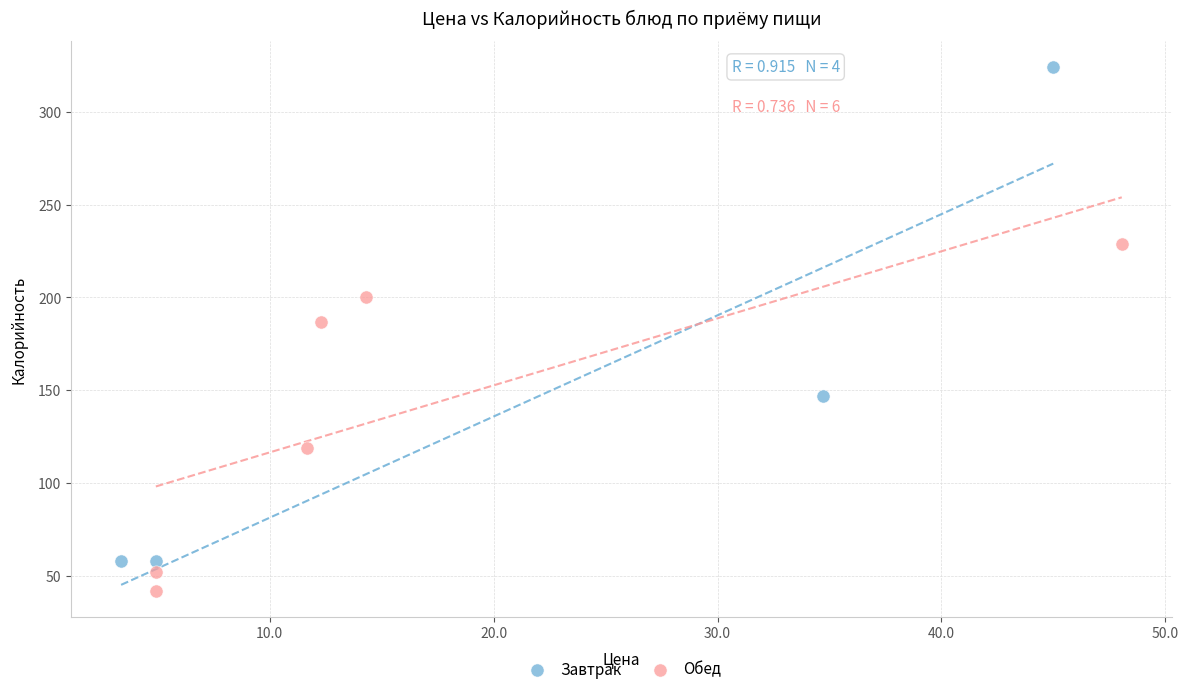

Which series has the widest spread of Y values?

Завтрак